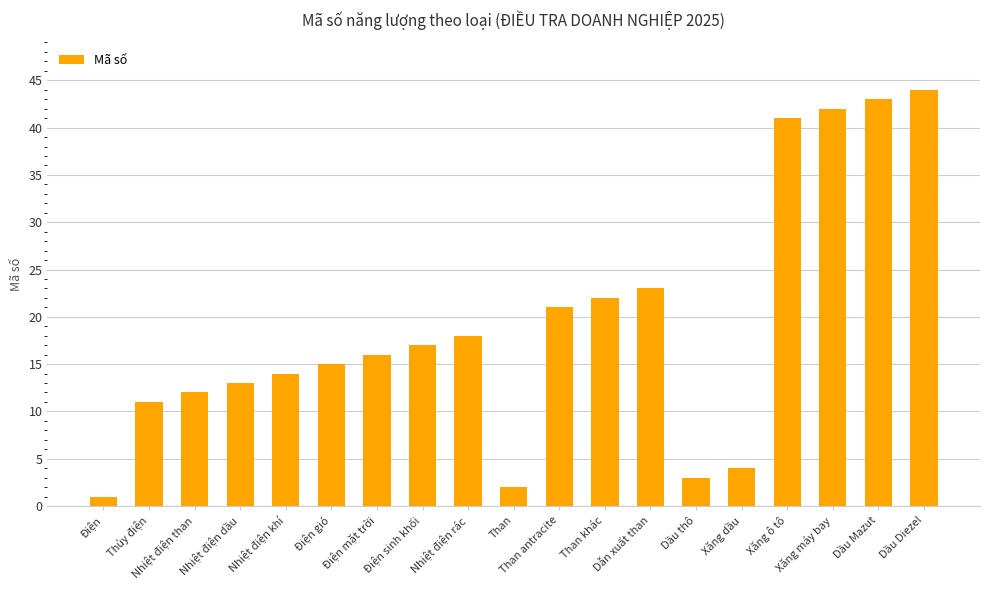

Which has a higher value, Thủy điện or Xăng máy bay?

Xăng máy bay